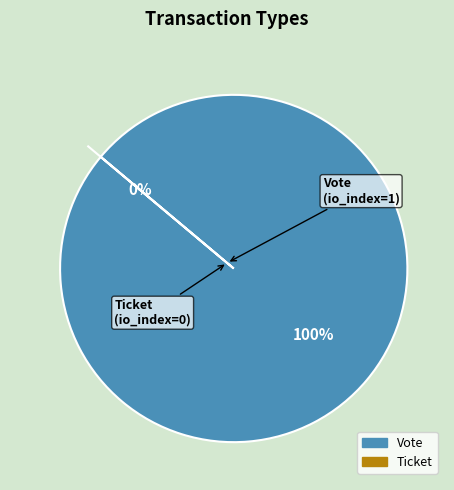

Which has a higher value, Vote or Ticket?

Vote